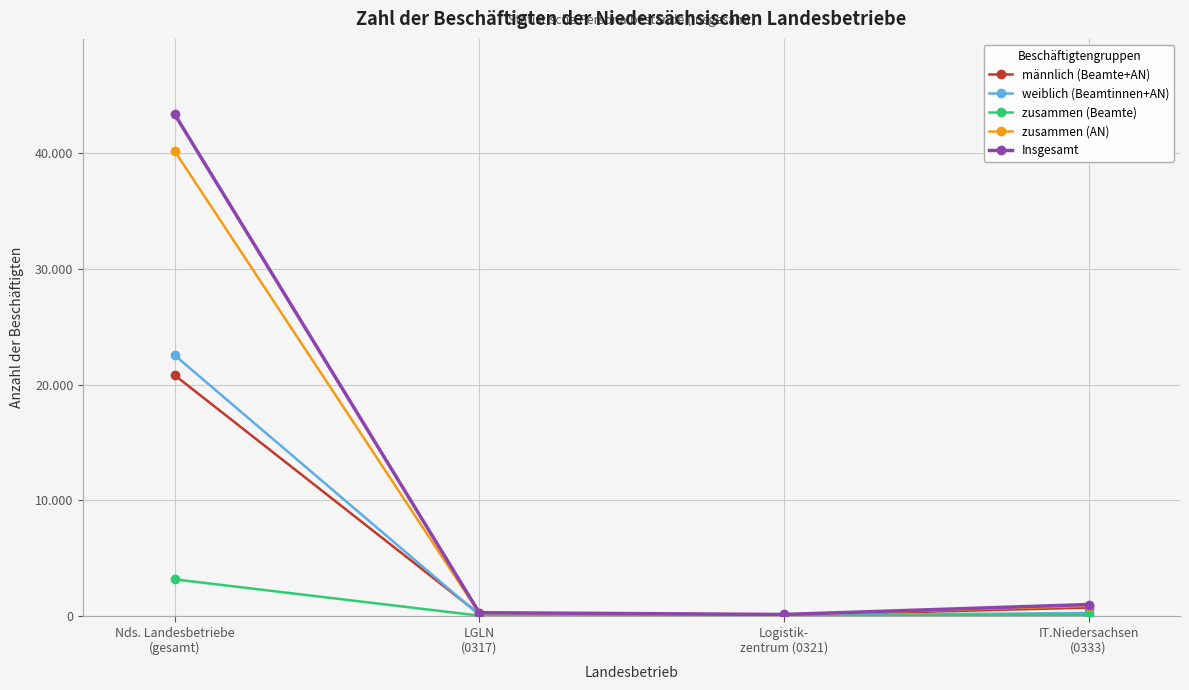

Is this an area chart (filled region under the line)?

No